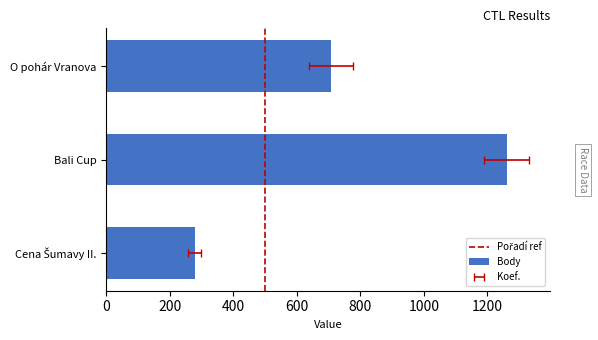

What position from the left is O pohár Vranova?

3